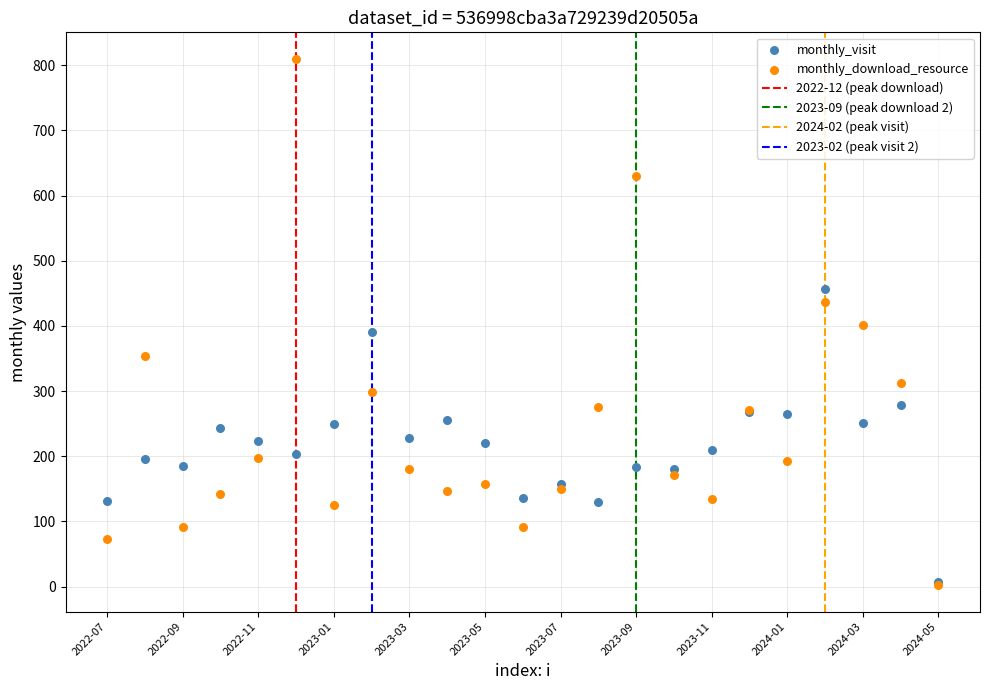

Which series reaches the maximum Y coordinate?

monthly_download_resource